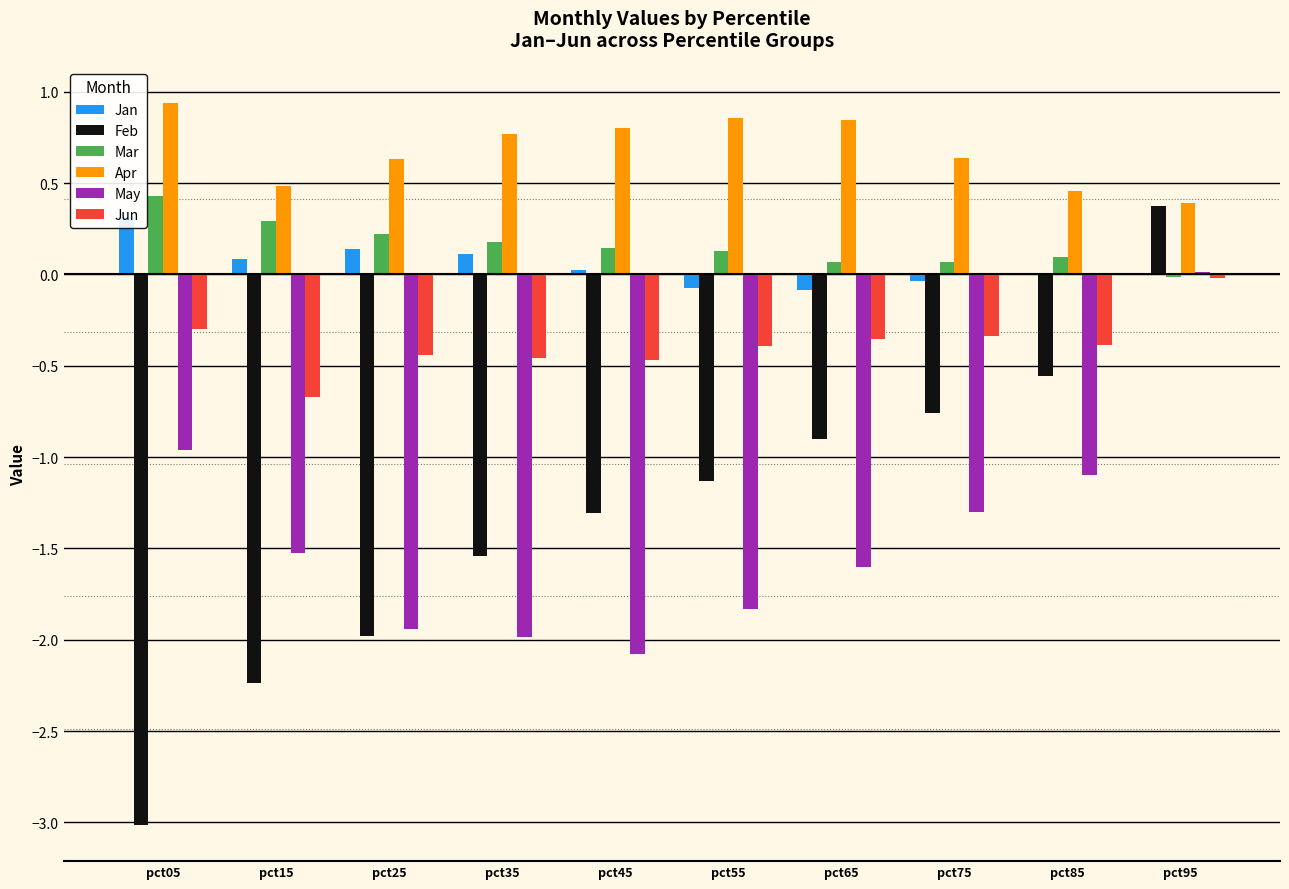

Which series has the largest range (max minus min)?

Feb